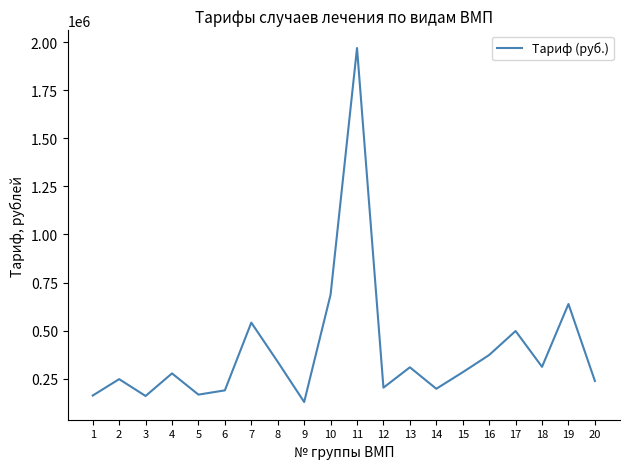

The chart shows a value of 225205 at 9. True or false?

False